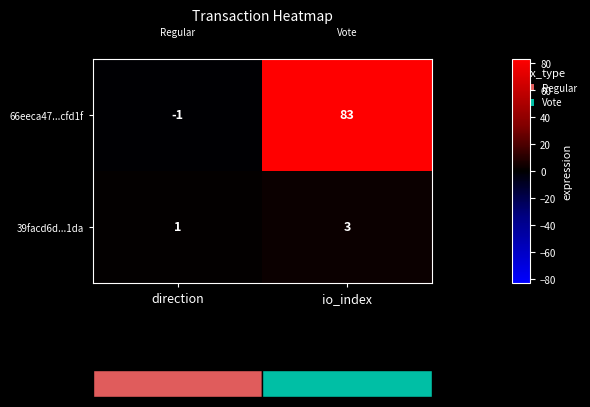

How many data points in 39facd6d...1da are less than 3?

1